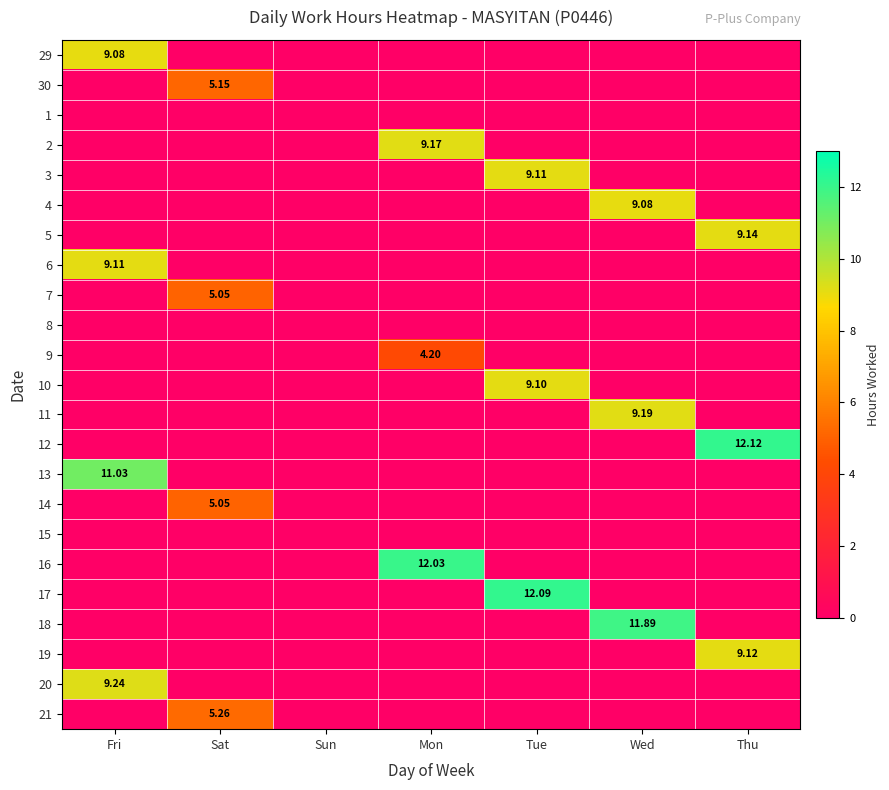

Is it true that 18 equals 4.5 at Mon?

False